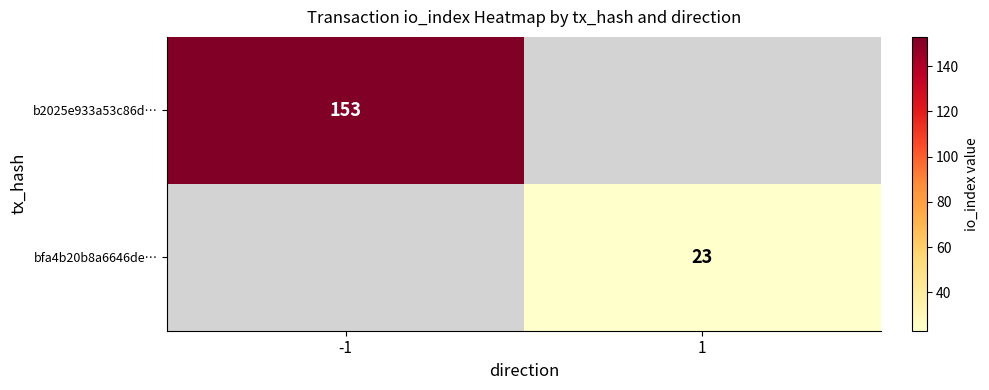

The b2025e933a53c86d… series shows 153 at -1. True or false?

True